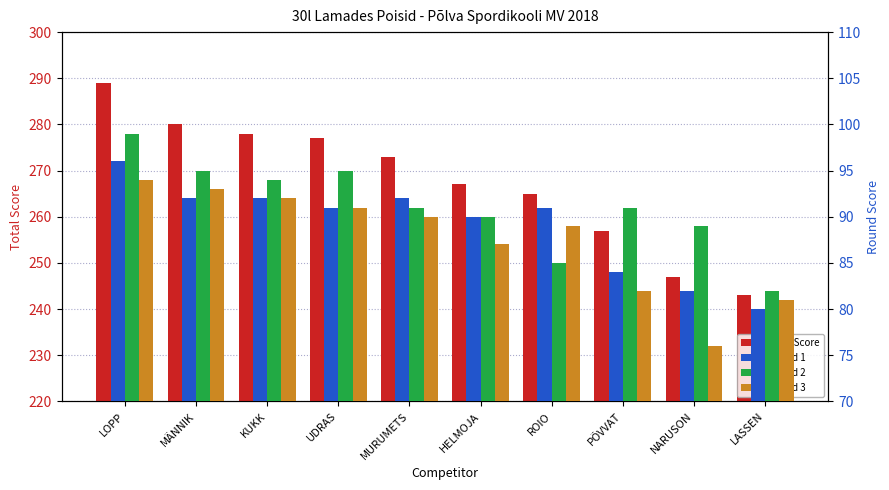

The value of Round 2 at NARUSON is 89. True or false?

True